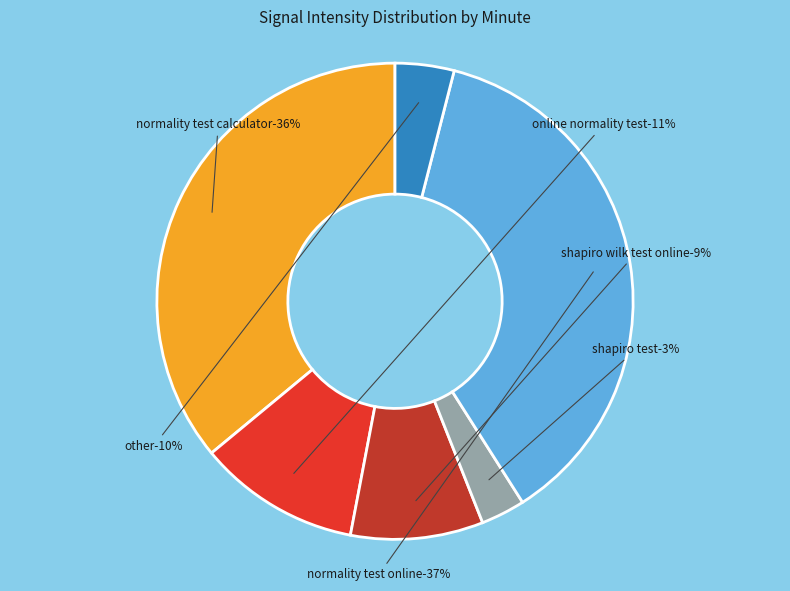

To the nearest percent, what portion does minute 2 represent?

9%